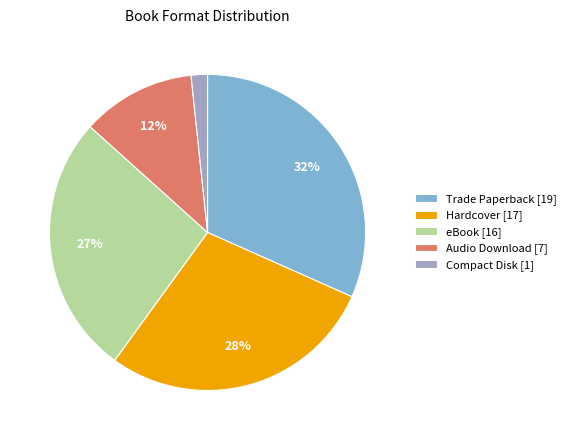

Is the sum of Trade Paperback [19] and eBook [16] greater than half?

Yes